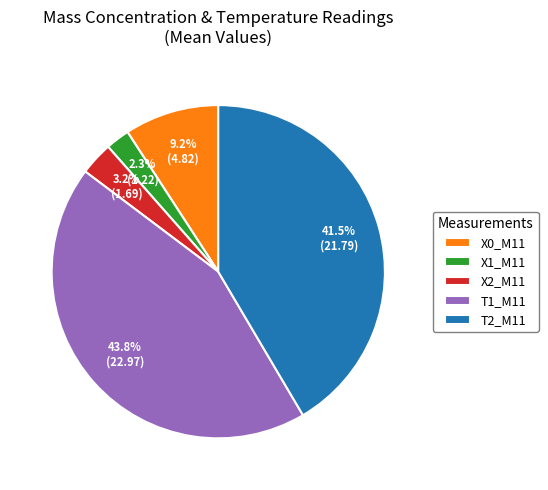

Is the sum of T1_M11 and X1_M11 greater than half?

No